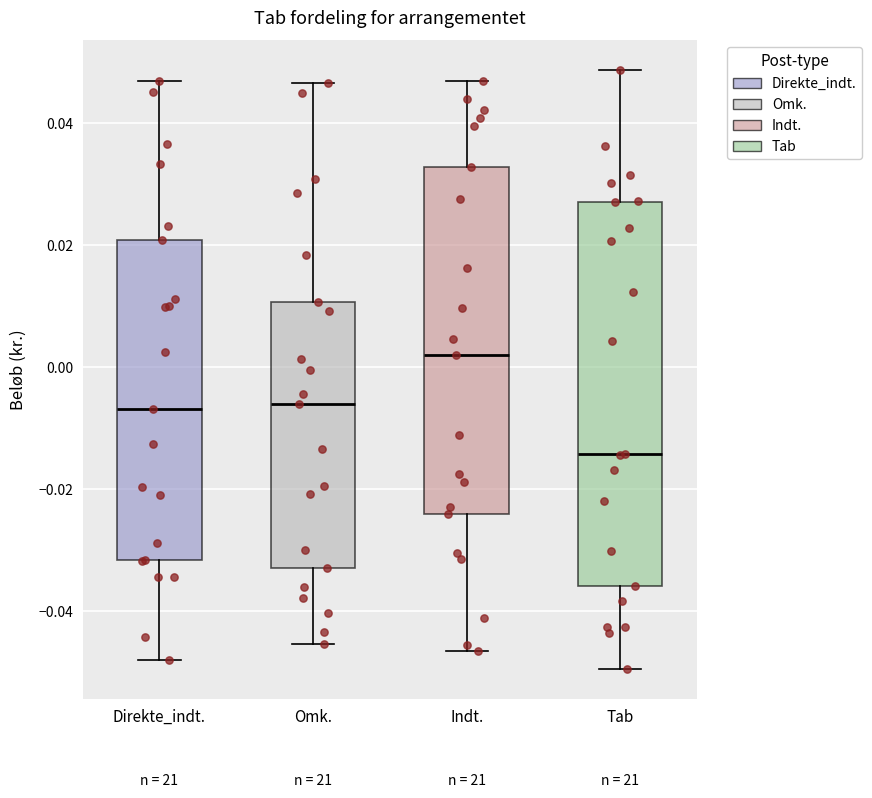

Where does the lower whisker of the box for Omk. end on the y-axis? The values are not printed on the chart, so give them approximately, as read against the axis.

-0.046